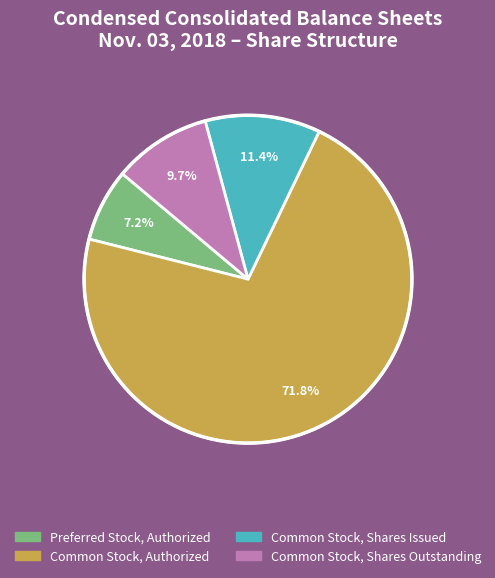

Does any single category account for the majority?

Yes